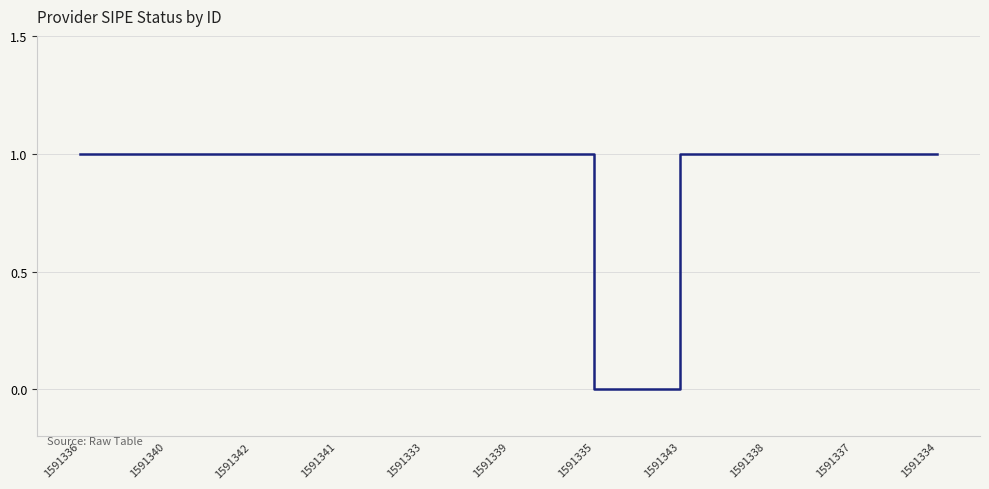

How many categories are shown in the chart?

11